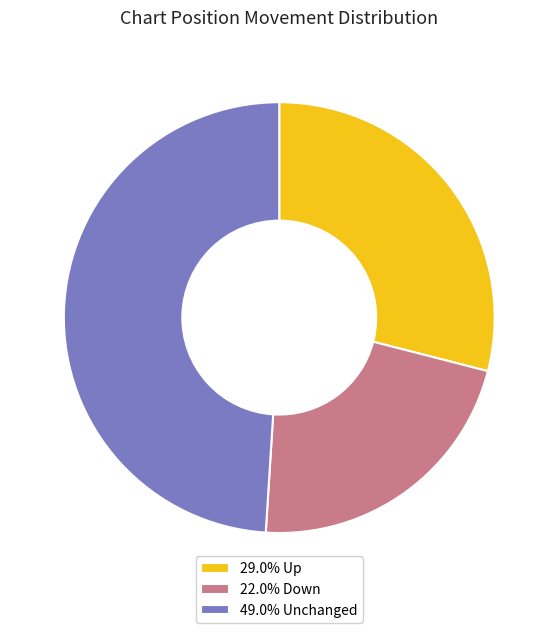

Is the sum of 29.0% Up and 22.0% Down greater than half?

Yes